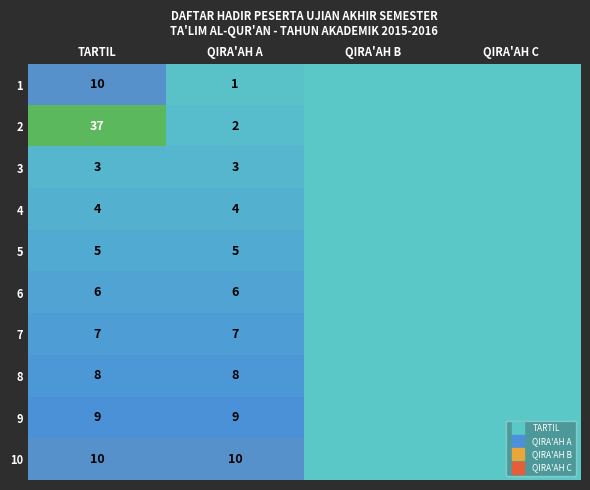

At which label is 5 closest to 0?

QIRA'AH B